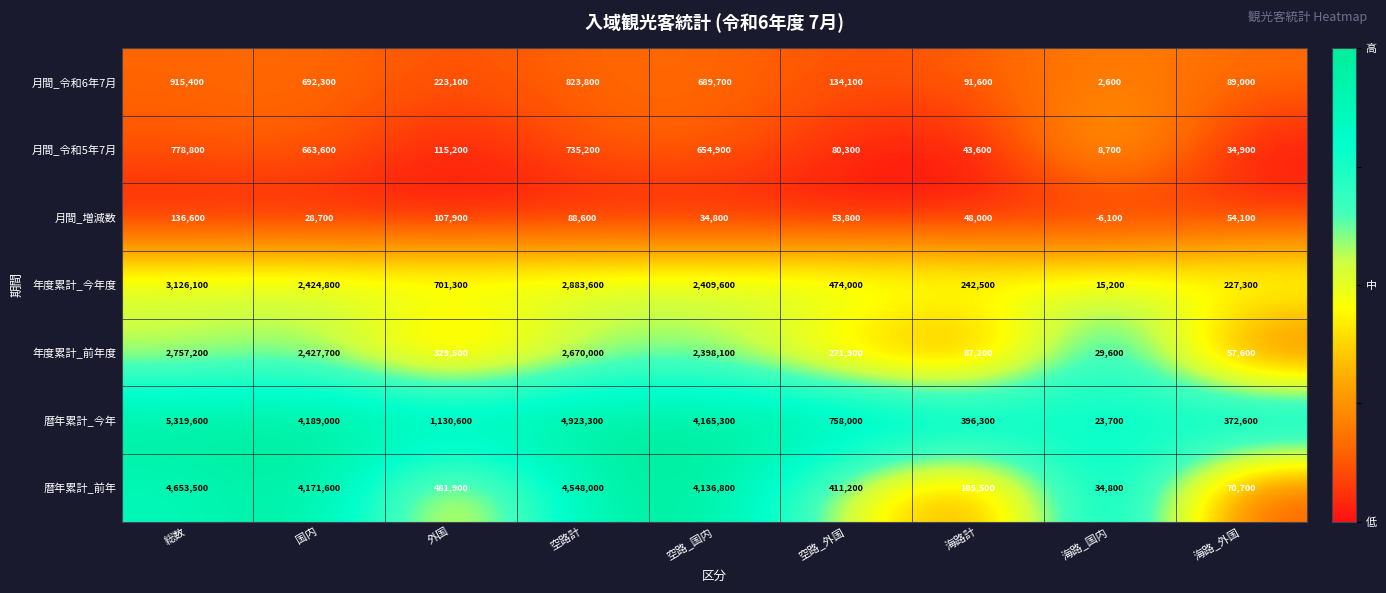

At 空路_外国, list the series in order from smallest to largest.

月間_増減数, 月間_令和5年7月, 月間_令和6年7月, 年度累計_前年度, 暦年累計_前年, 年度累計_今年度, 暦年累計_今年